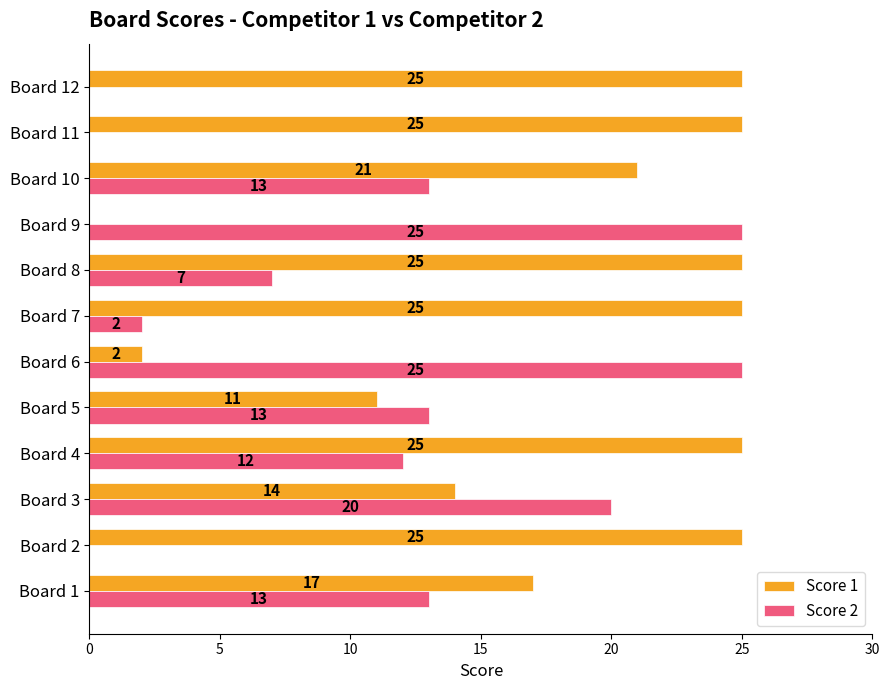

Which series changed the most between Board 8 and Board 11?

Score 2